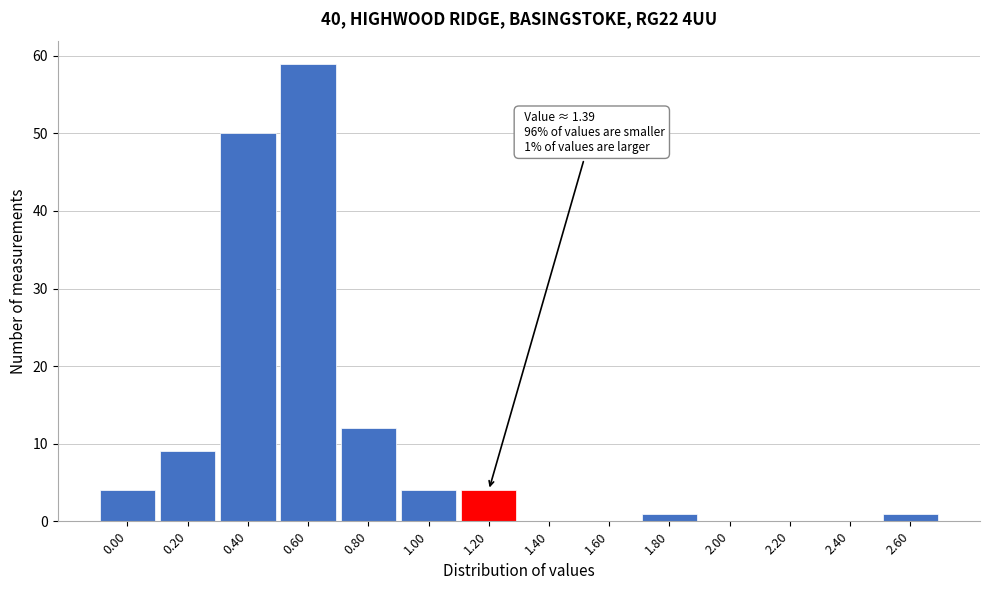

Reading left to right, list all the values displayed in this chart.

0.00=4	0.20=9	0.40=50	0.60=59	0.80=12	1.00=4	1.20=4	1.40=0	1.60=0	1.80=1	2.00=0	2.20=0	2.40=0	2.60=1